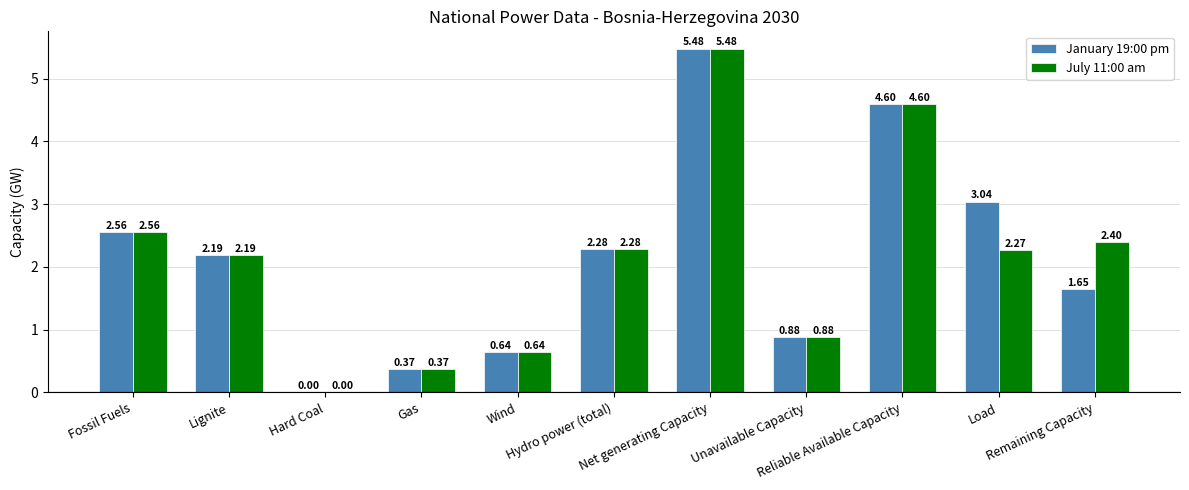

What is the total value across all series at Unavailable Capacity?

1.8